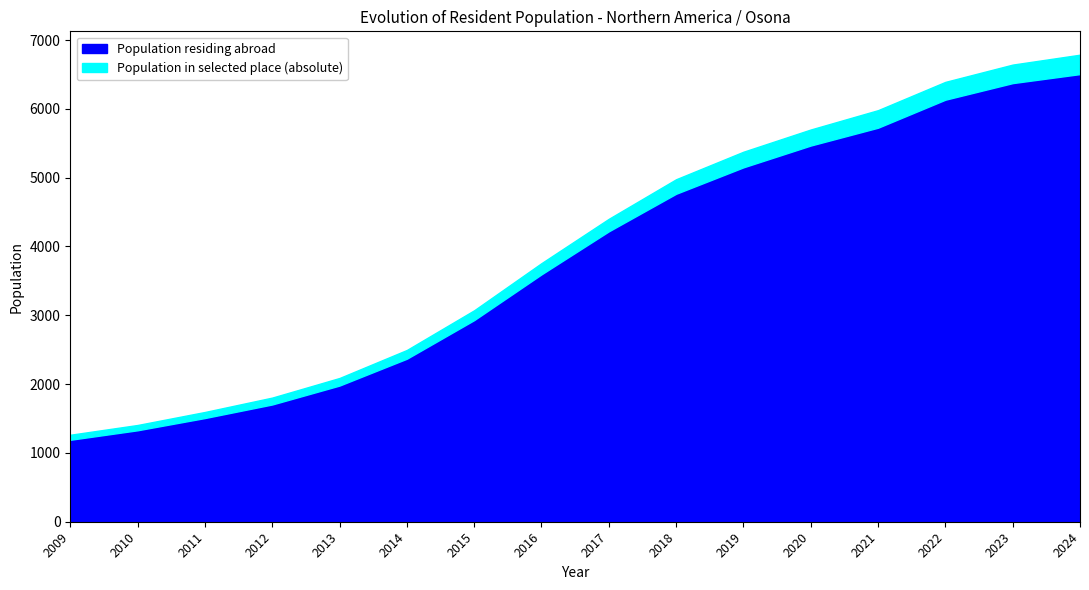

At which category does the chart reach its minimum across all series?

2009